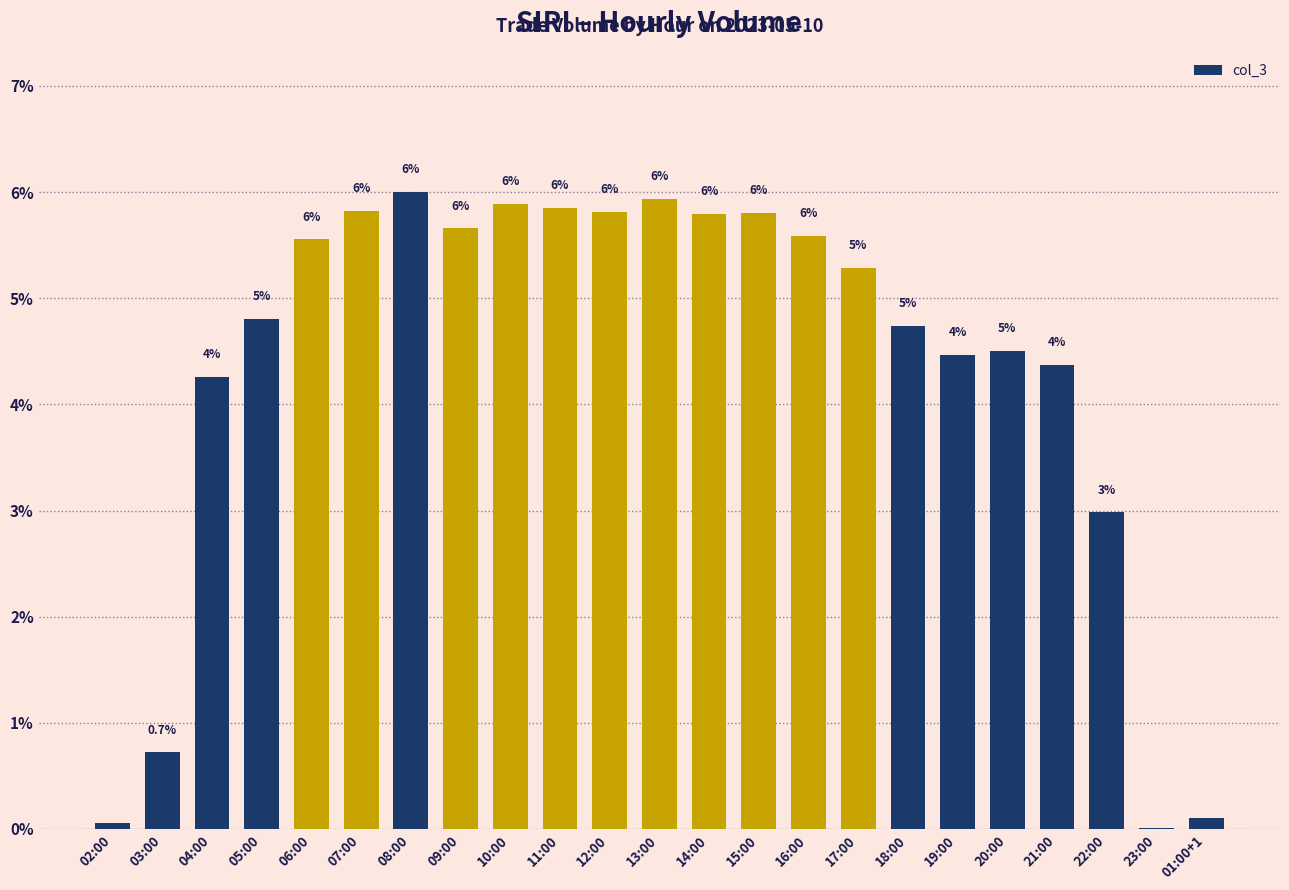

Where is the data nearest to the value 3?

22:00